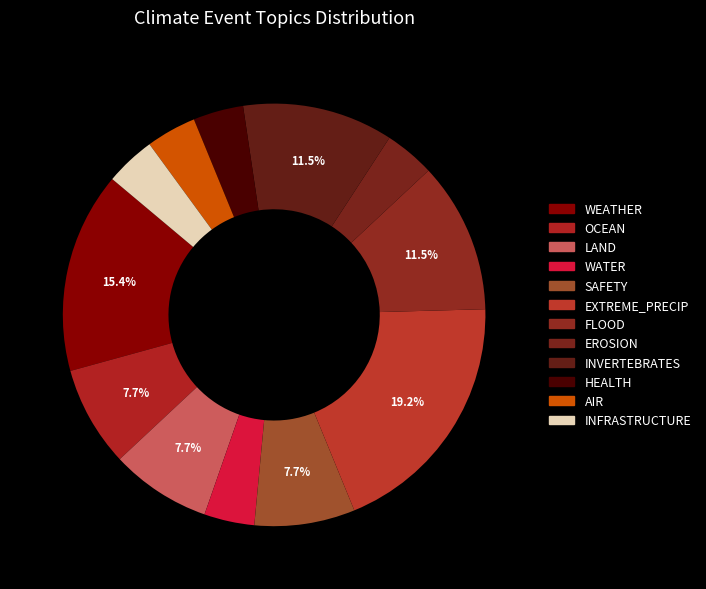

Count the number of slices in the pie.

12